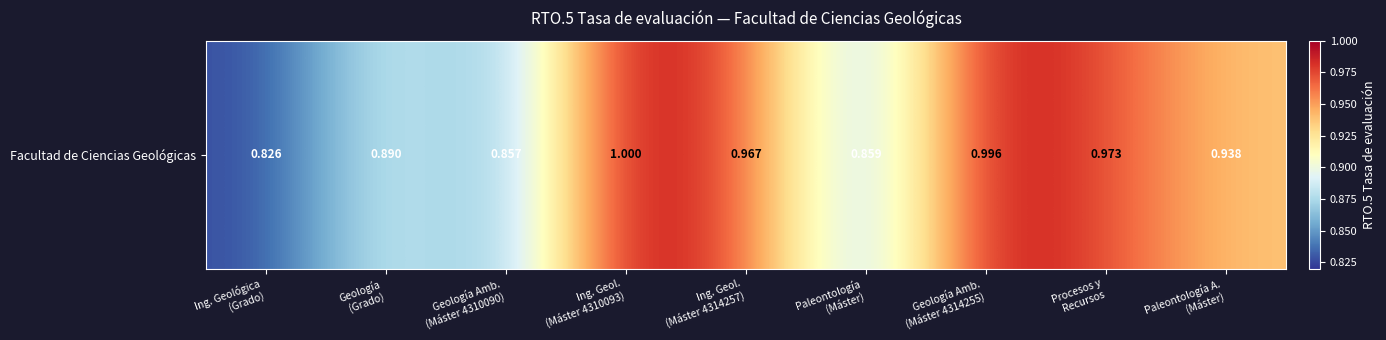

How many distinct data groups are displayed?

1